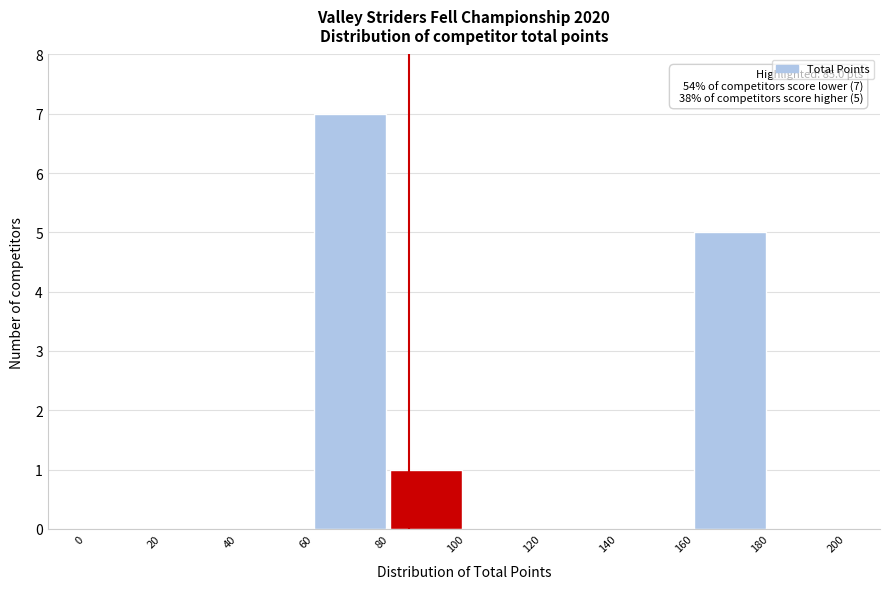

Over which range of the x-axis is the bar tallest?

60 to 80